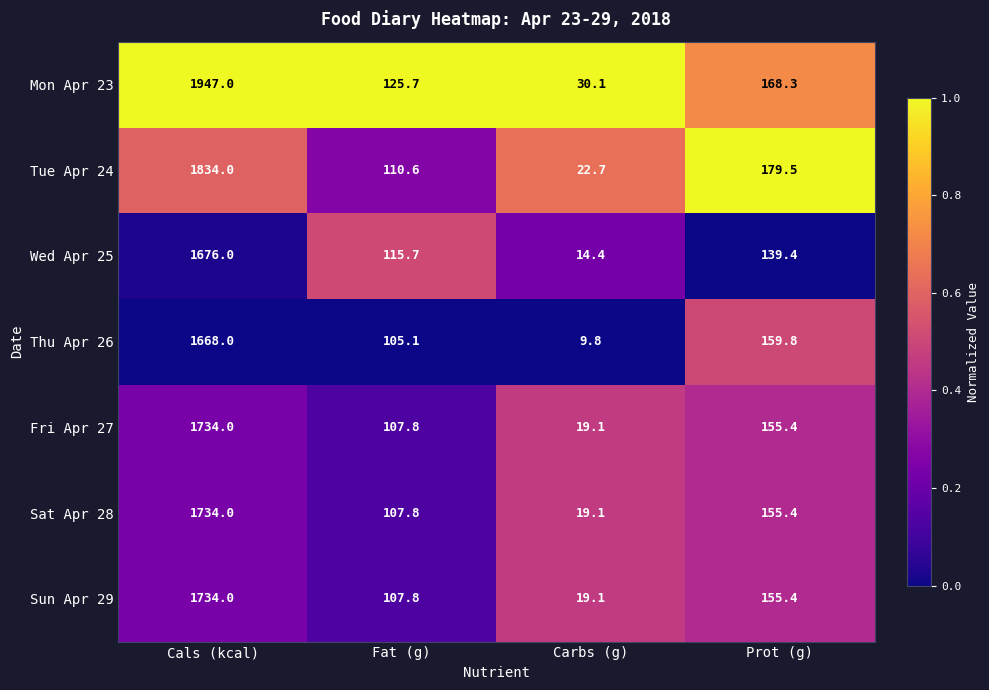

Reading left to right, extract all data points from this chart.

Mon Apr 23: 1947.0	125.7	30.1	168.3
Tue Apr 24: 1834.0	110.6	22.7	179.5
Wed Apr 25: 1676.0	115.7	14.4	139.4
Thu Apr 26: 1668.0	105.1	9.8	159.8
Fri Apr 27: 1734.0	107.8	19.1	155.4
Sat Apr 28: 1734.0	107.8	19.1	155.4
Sun Apr 29: 1734.0	107.8	19.1	155.4